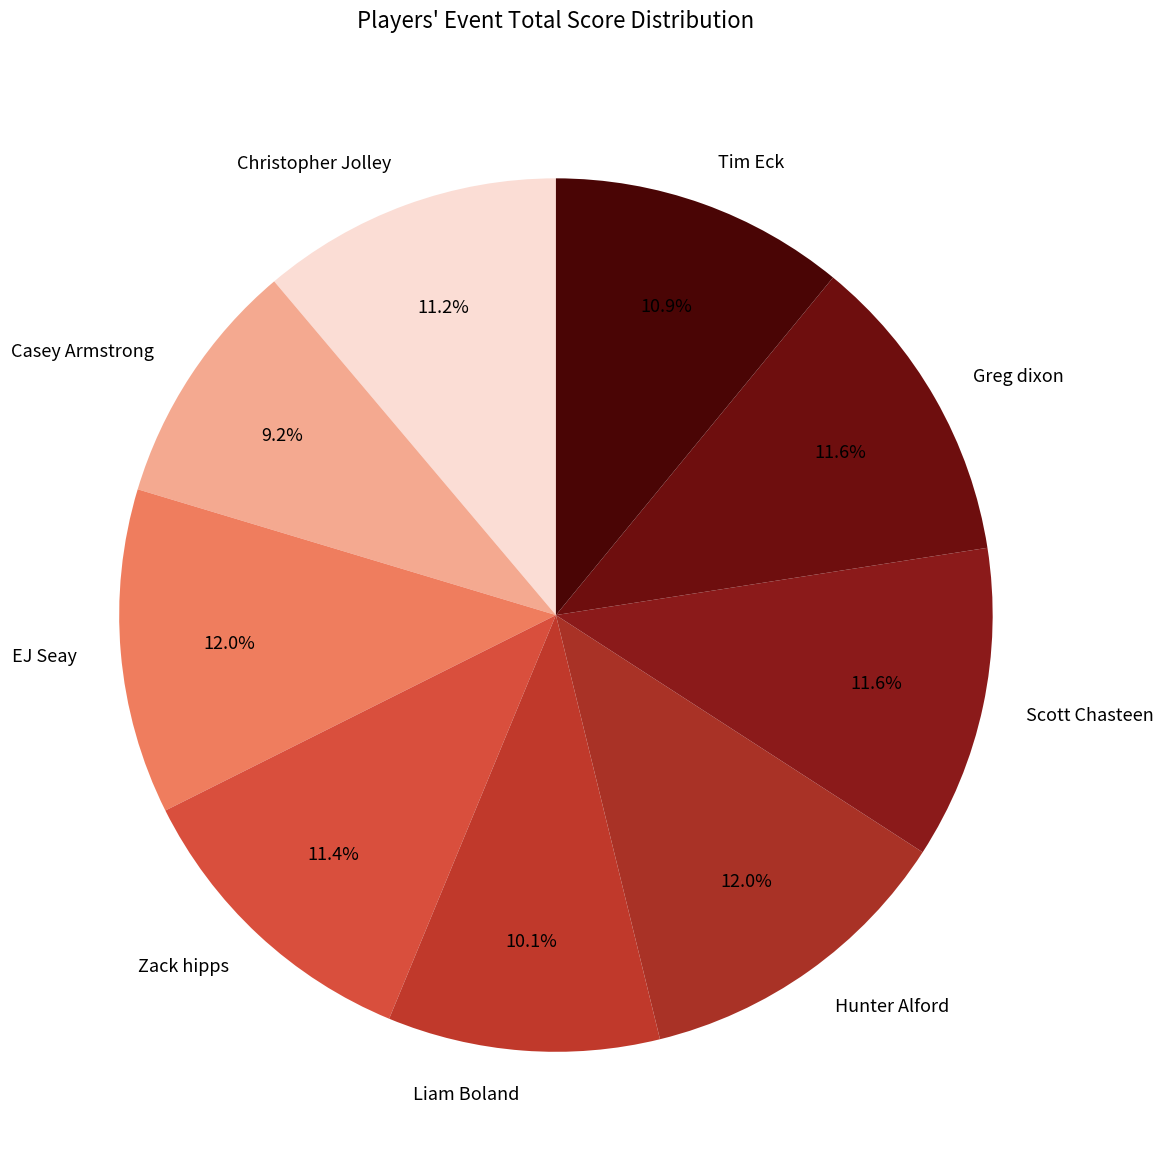

Which slice is the smallest?

Casey Armstrong